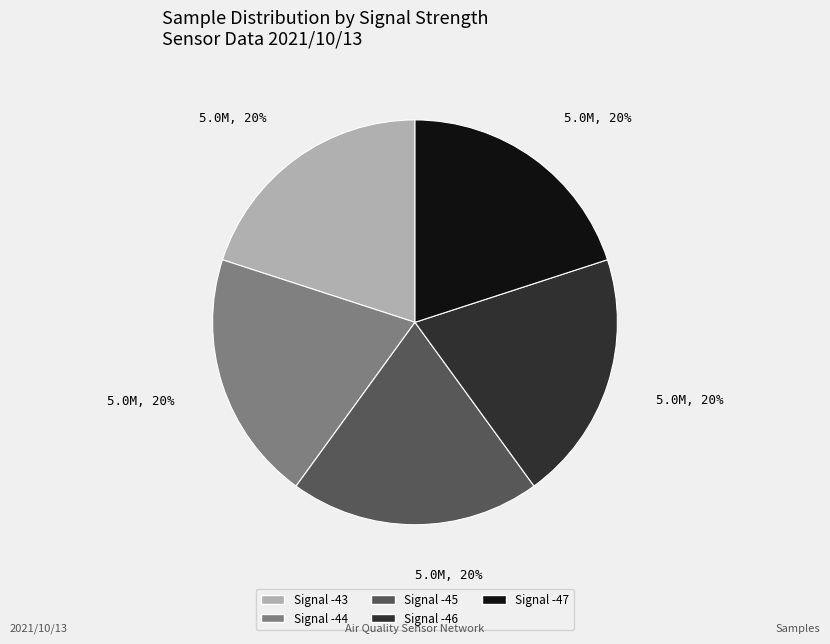

True or false: Signal -43 accounts for 34% of the total.

False